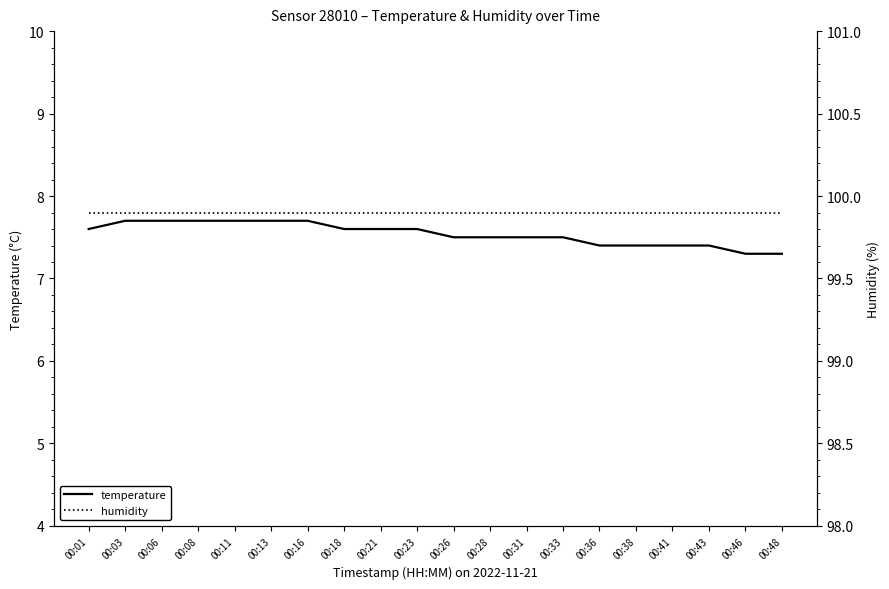

Is it true that temperature equals 7.4 at 00:43?

True